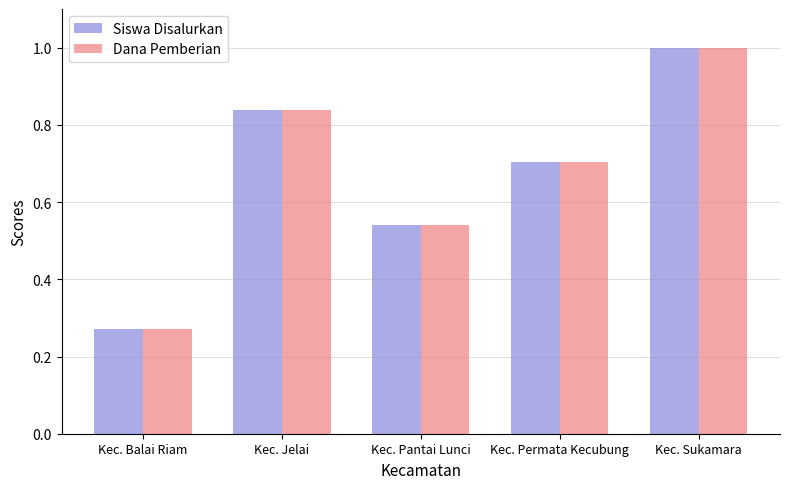

Which category has the highest value across all series?

Kec. Sukamara